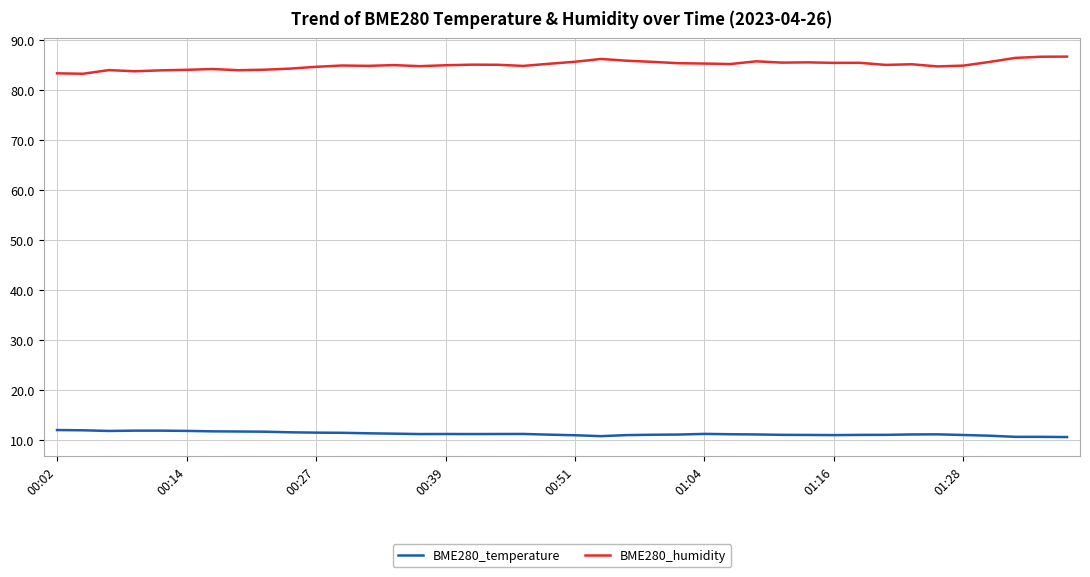

Rank the series by their maximum value, from highest to lowest.

BME280_humidity, BME280_temperature